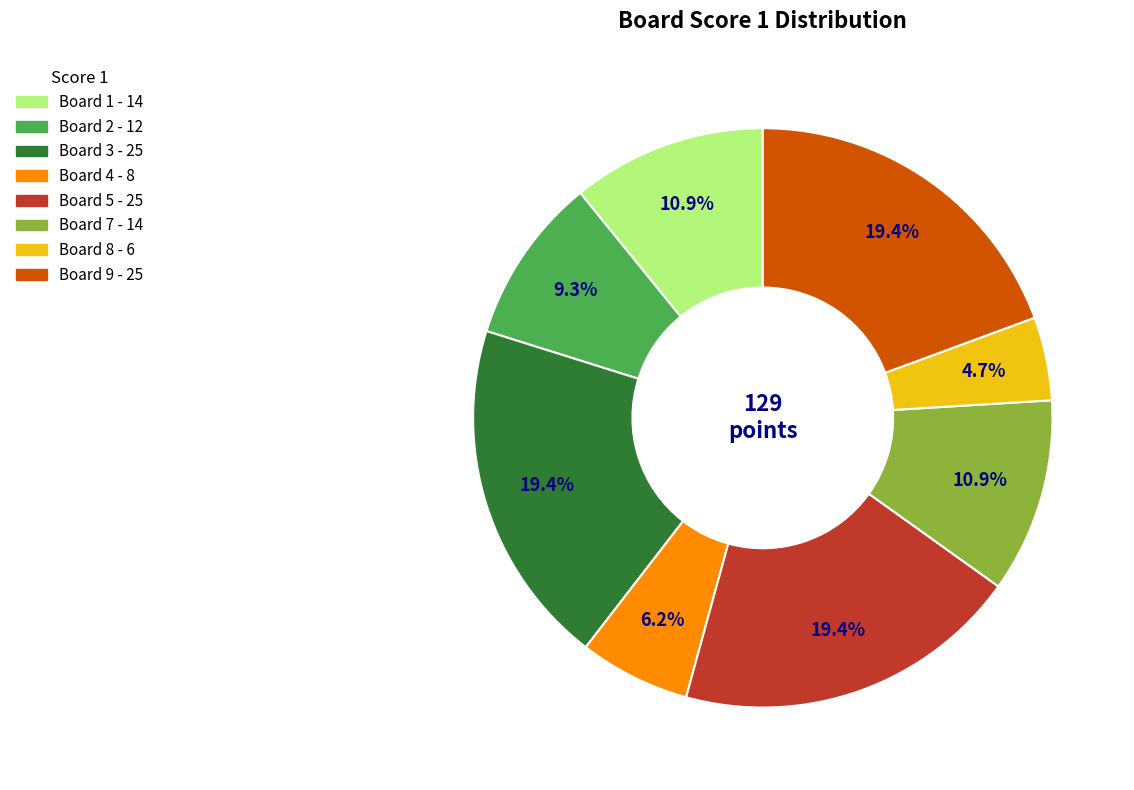

Count the number of slices in the pie.

8